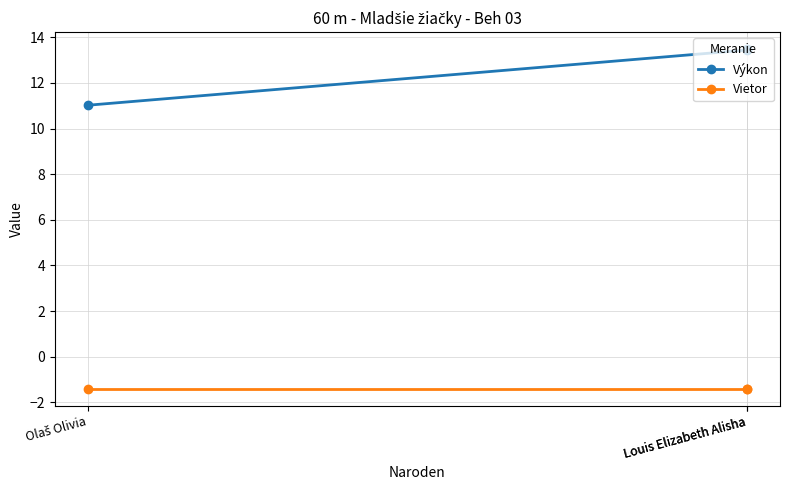

What is the label of the 2nd point from the left?

Louis Elizabeth Alisha